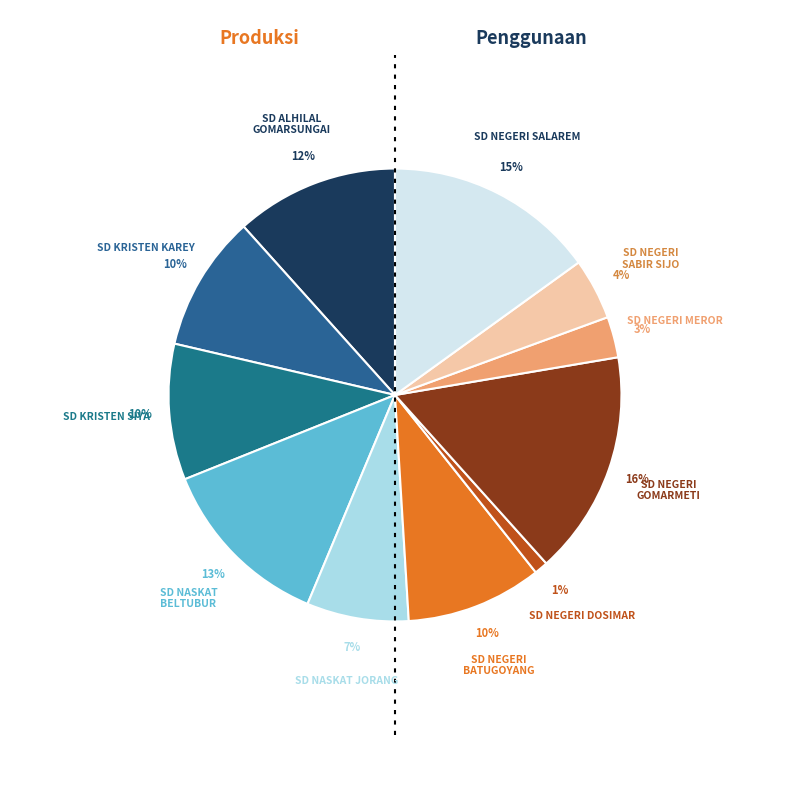

Count the number of slices in the pie.

11